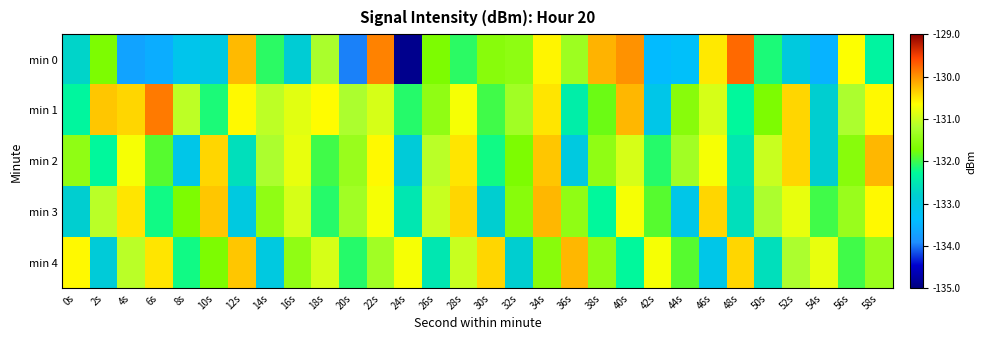

At how many categories does at least one series exceed -130?

3